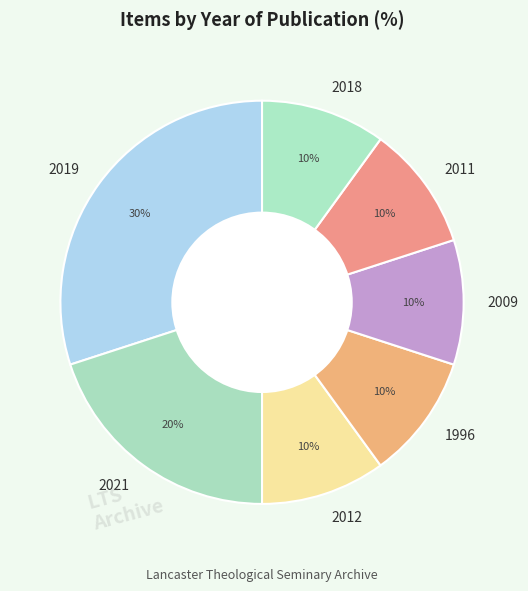

Which slice is the largest?

2019